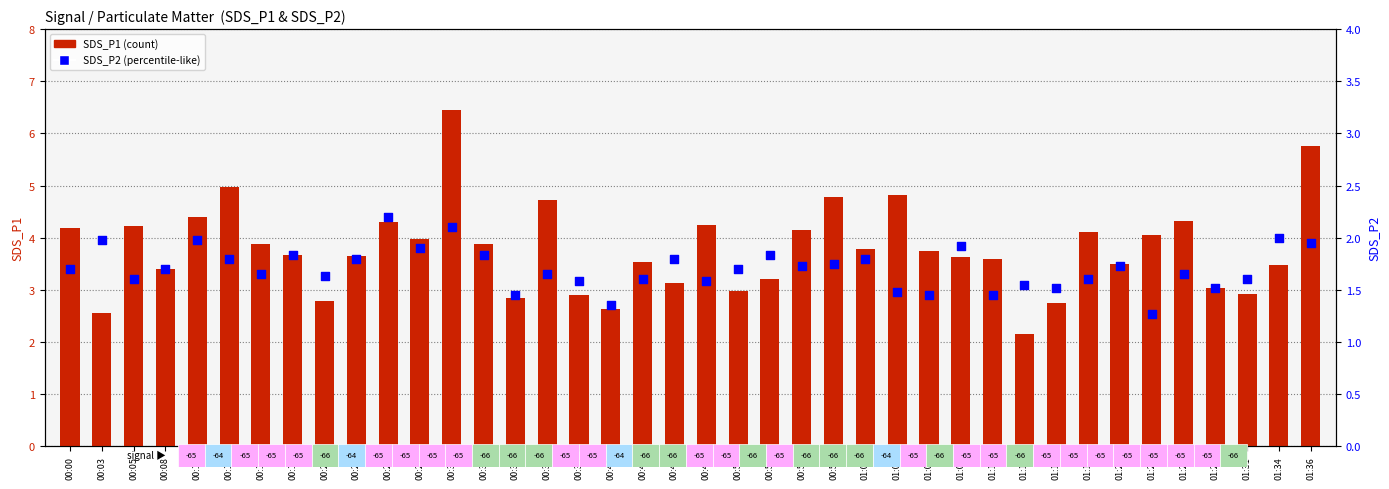

Which series reaches the minimum Y coordinate?

SDS_P2